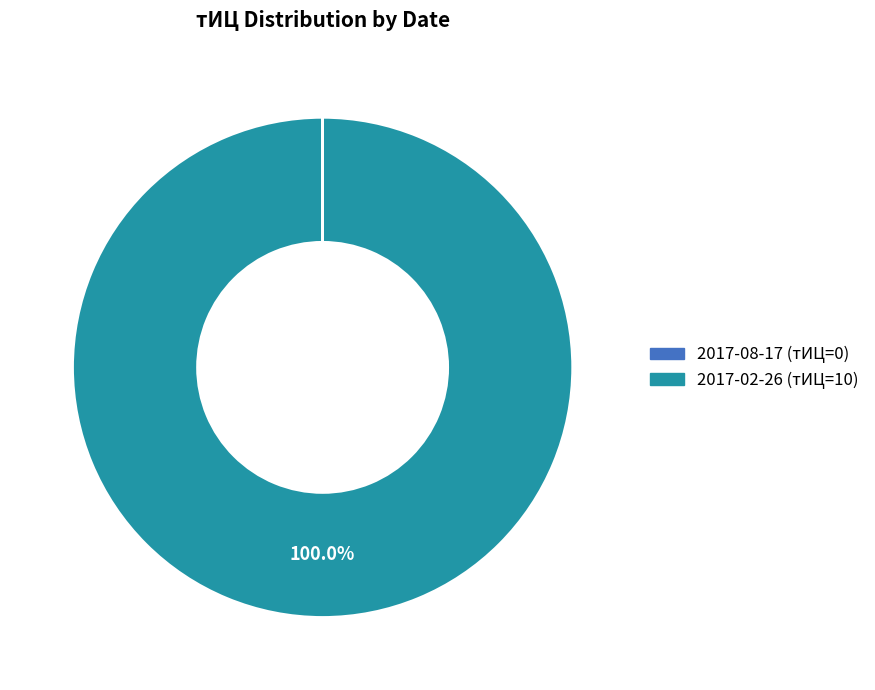

Is there a majority slice in this chart?

Yes